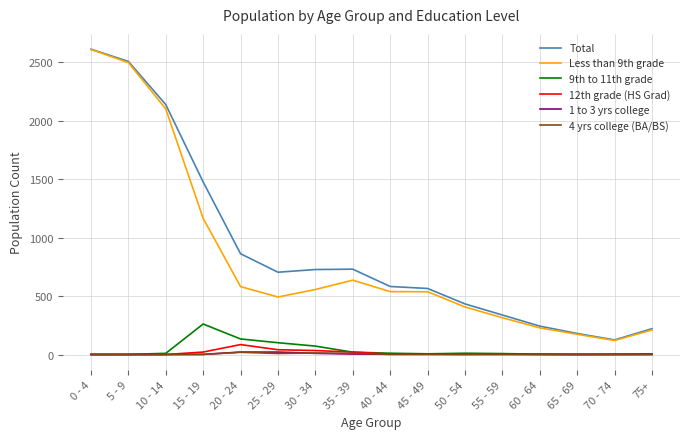

True or false: 12th grade (HS Grad) and Total intersect in this chart.

False